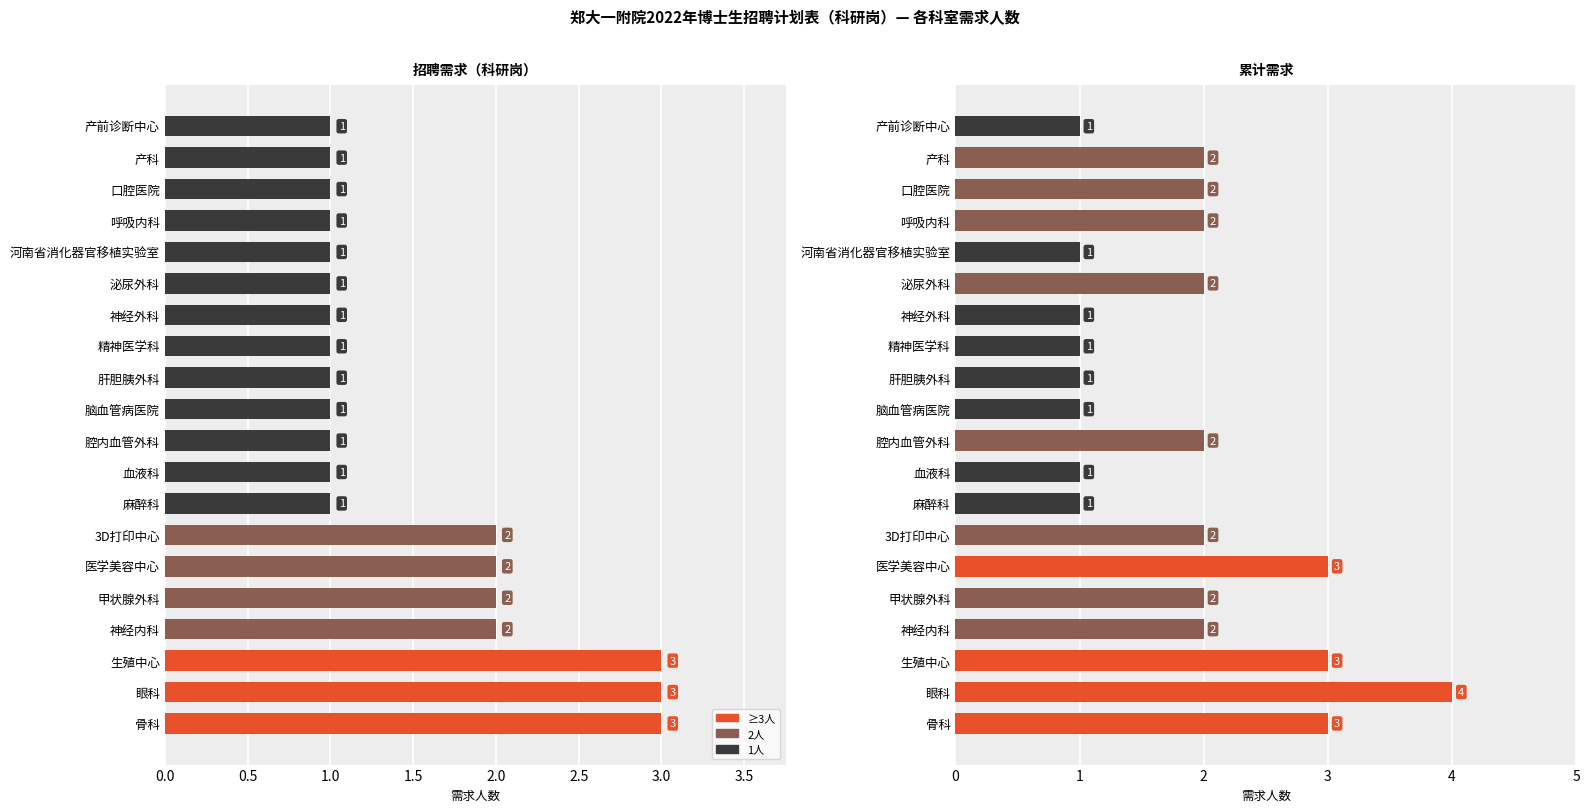

What position from the left is 骨科?

1